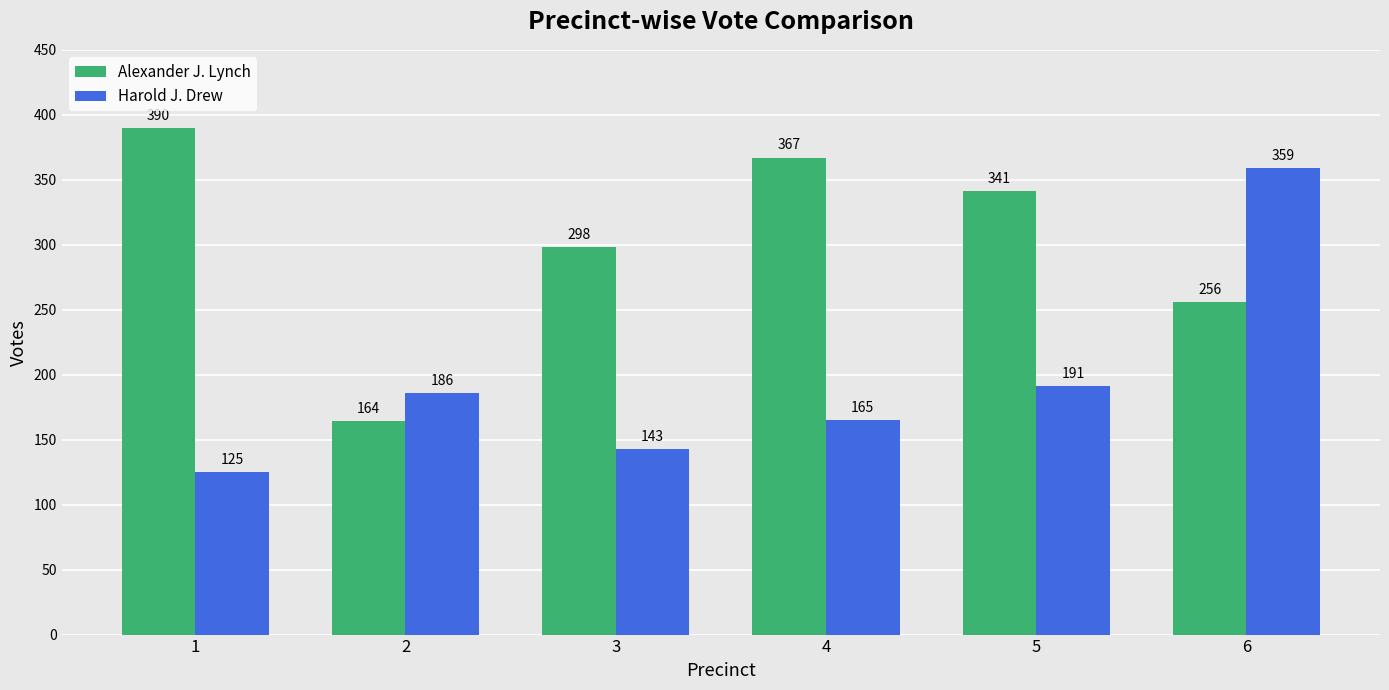

What is the sum of the Harold J. Drew values at 5 and 4?

356